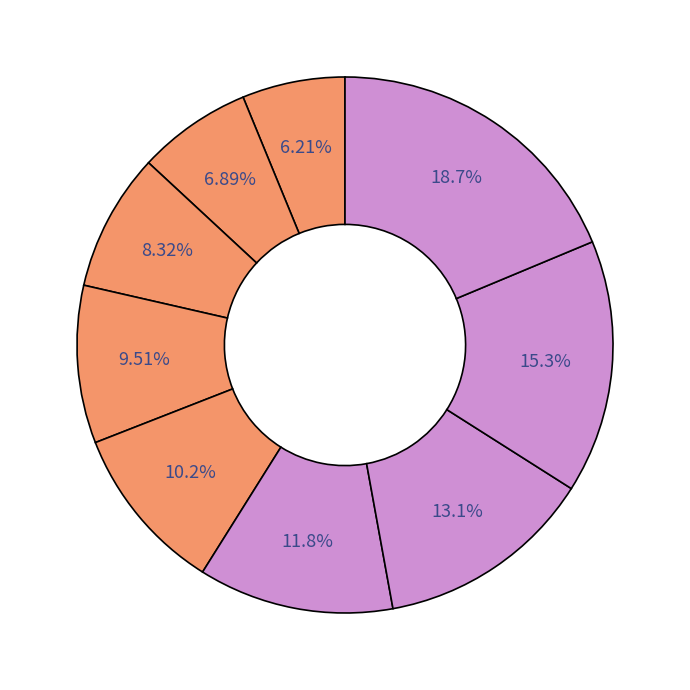

Count the number of slices in the pie.

9